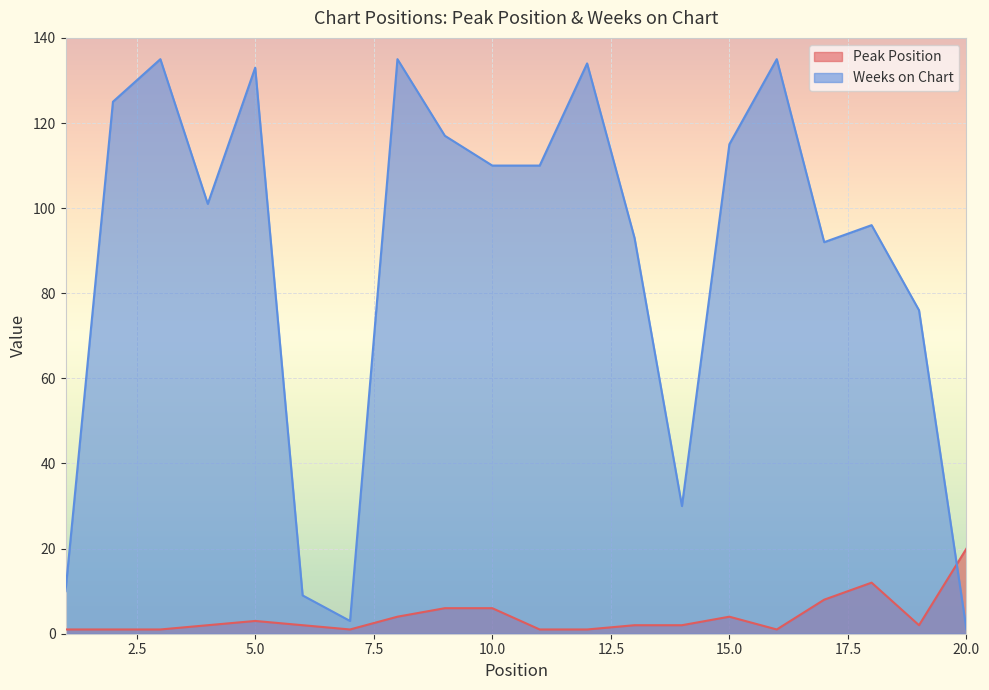

Between 6 and 8, which is larger?

8